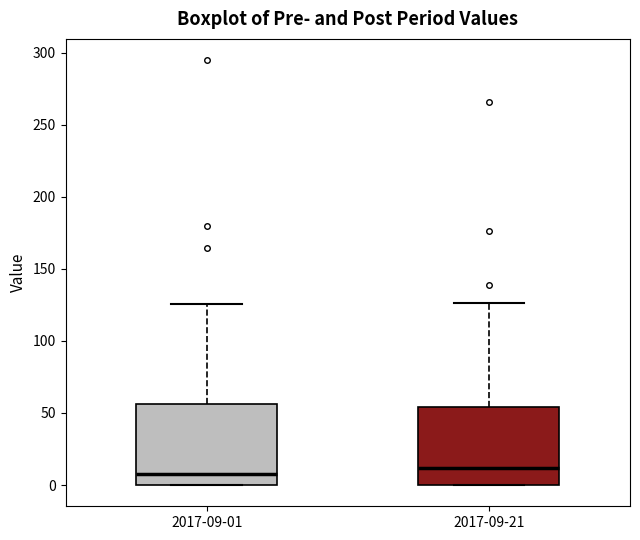

Reading left to right, read every box against the y-axis: the position of its median line, the range the box covers, and the ends of its whiskers. The values are not printed on the chart, so give them approximately, as read against the axis.

2017-09-01: median 10, box 0 to 55, whiskers 0 to 125
2017-09-21: median 10, box 0 to 55, whiskers 0 to 125